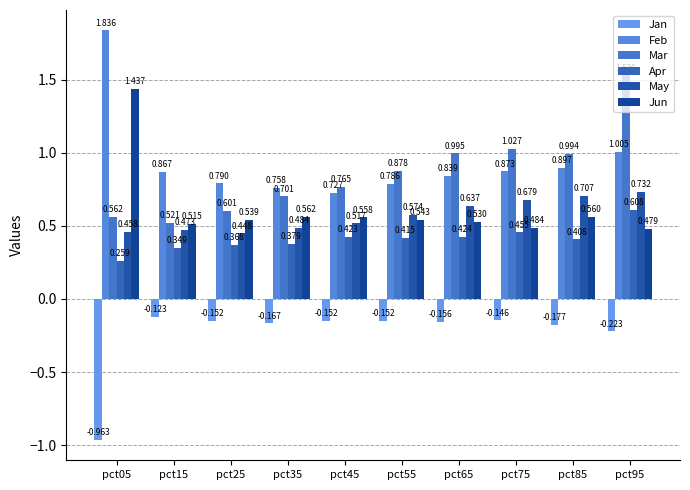

What is the value of the May bar at the 6th from the left?

0.6